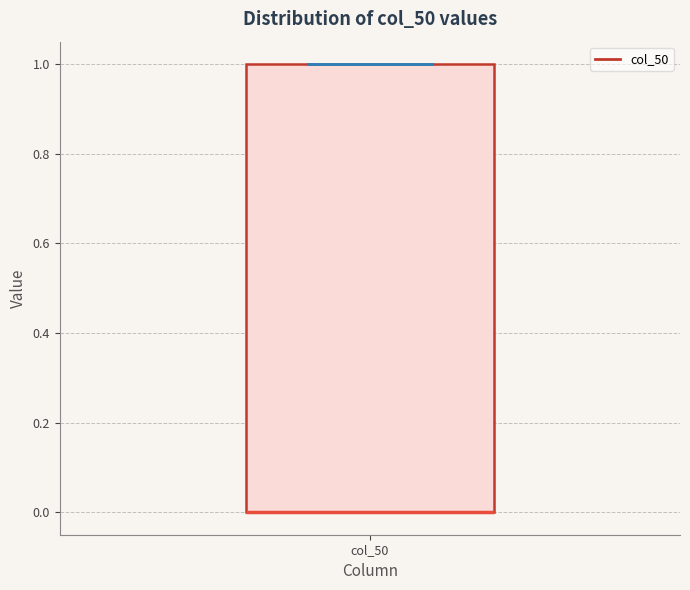

Where is the upper edge of the box for col_50 on the y-axis? The values are not printed on the chart, so give them approximately, as read against the axis.

1